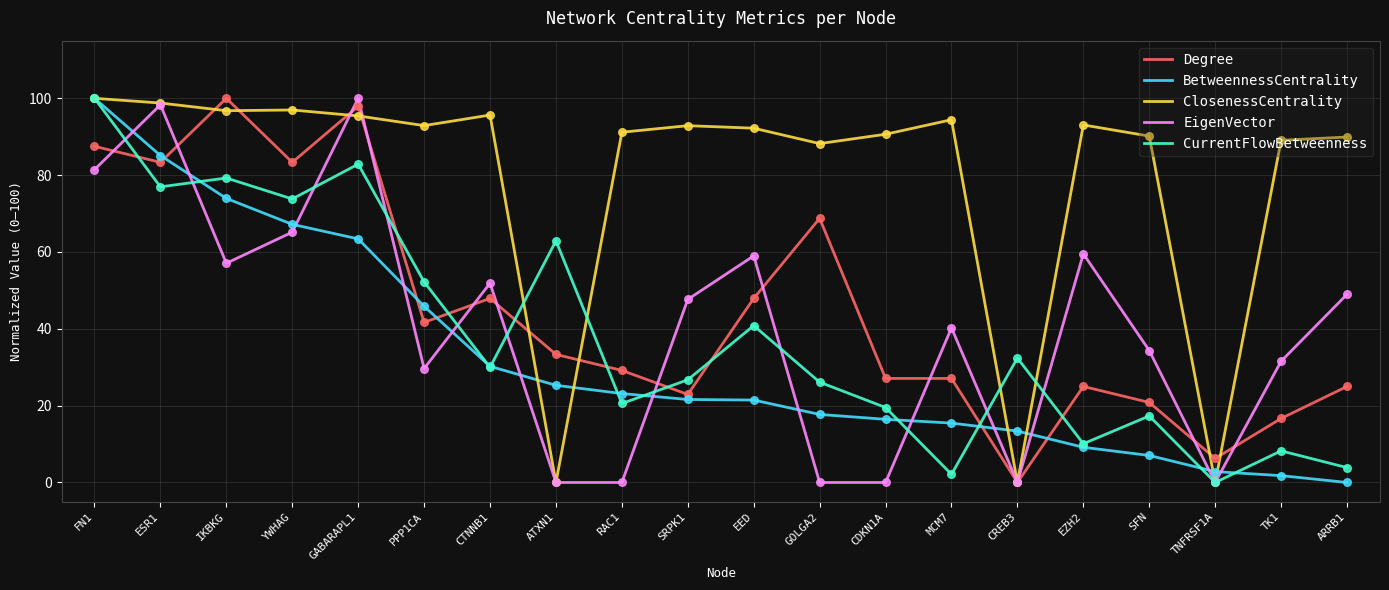

At which category is the sum across all series the highest?

FN1